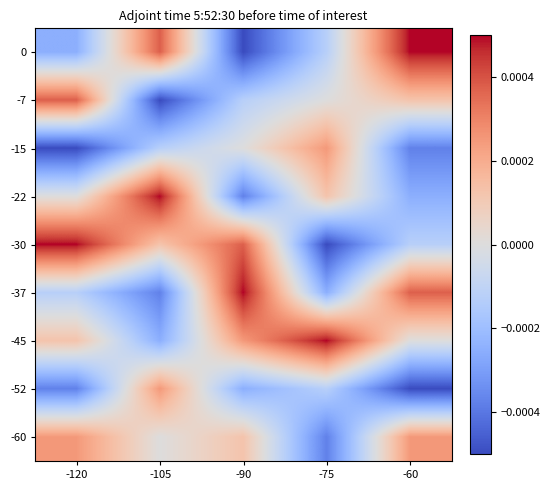

Rank the series at -120 from highest to lowest value.

-30, -7, -60, -45, -22, -37, 0, -52, -15